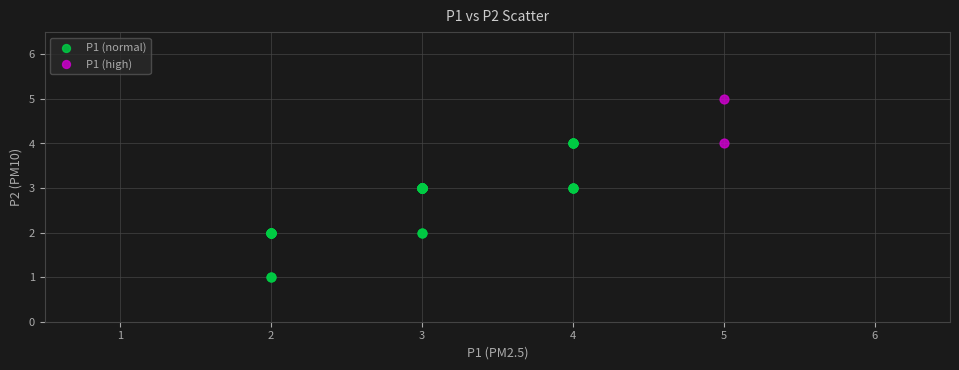

What are all the series names shown in the legend?

P1 (normal), P1 (high)